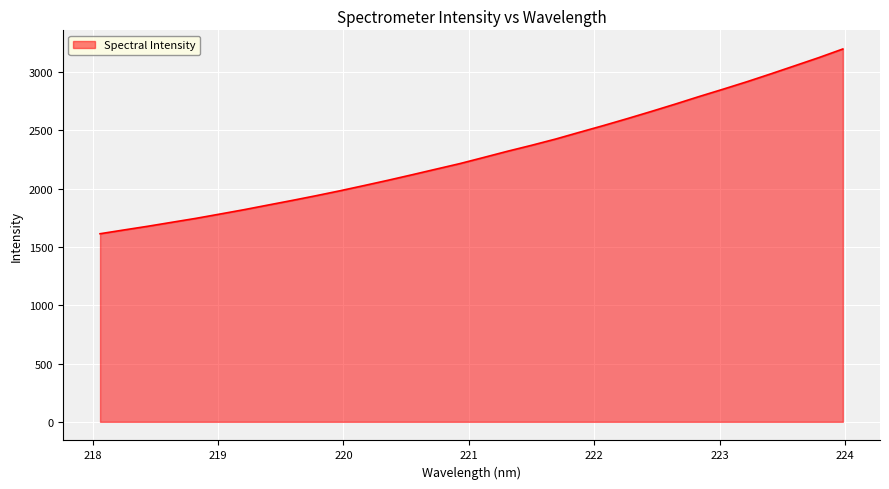

What is the maximum value shown in the chart?

3198.3